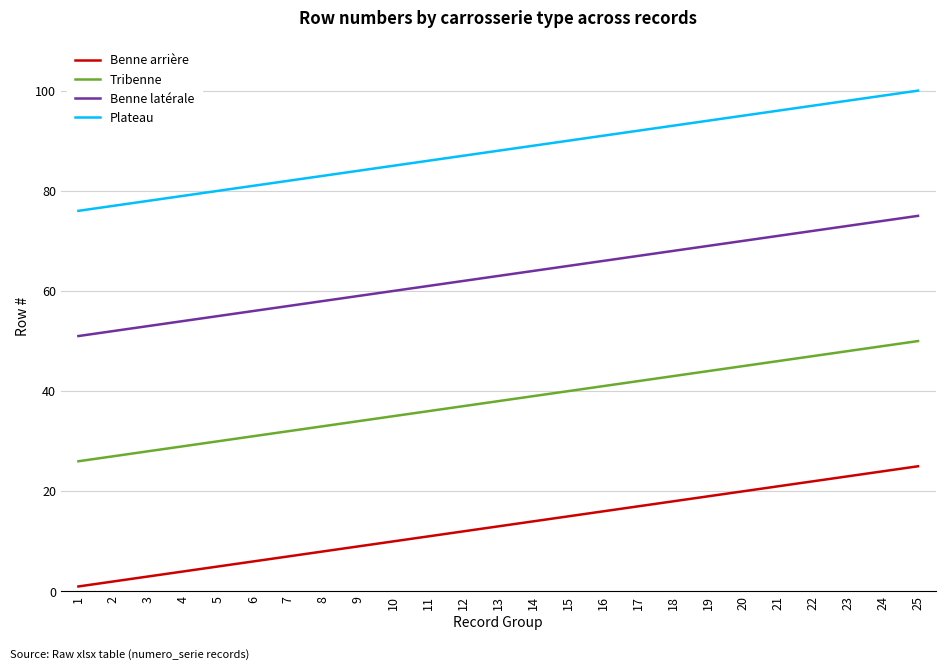

What value does the Benne arrière series have at 20?

20